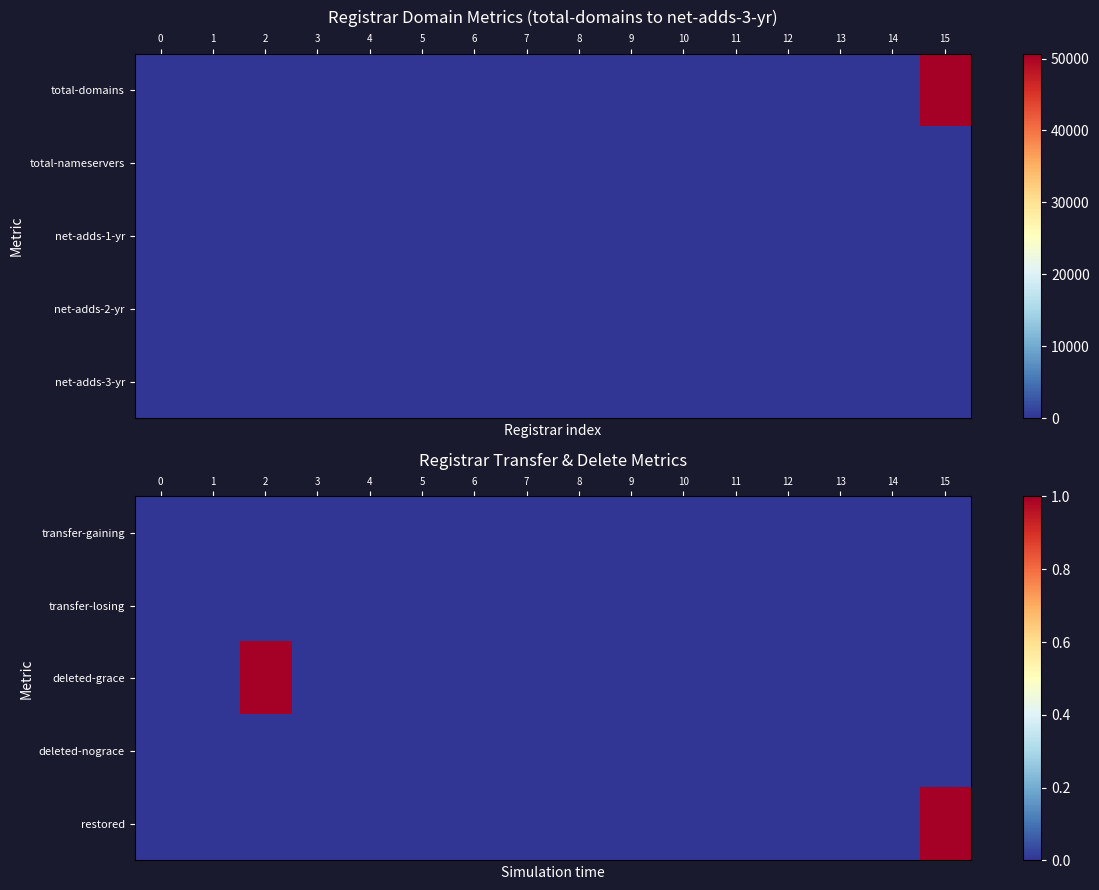

List the labels in order of deleted-grace value, smallest first.

0, 1, 3, 4, 5, 6, 7, 8, 9, 10, 11, 12, 13, 14, 15, 2